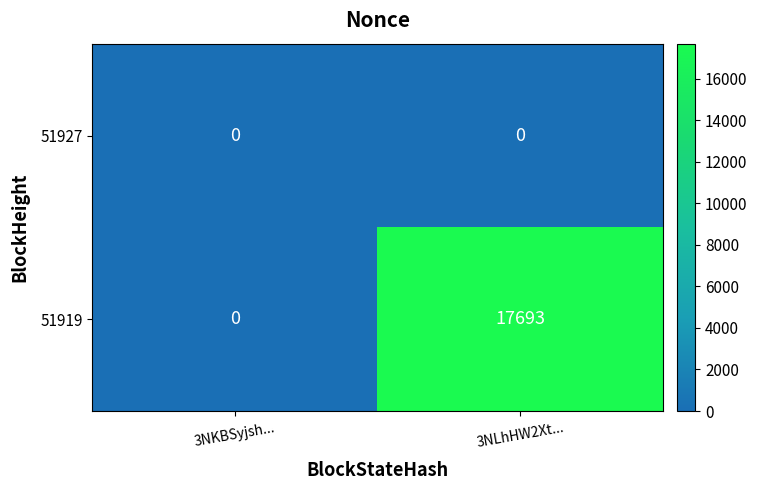

At how many categories does at least one series exceed 15265?

1